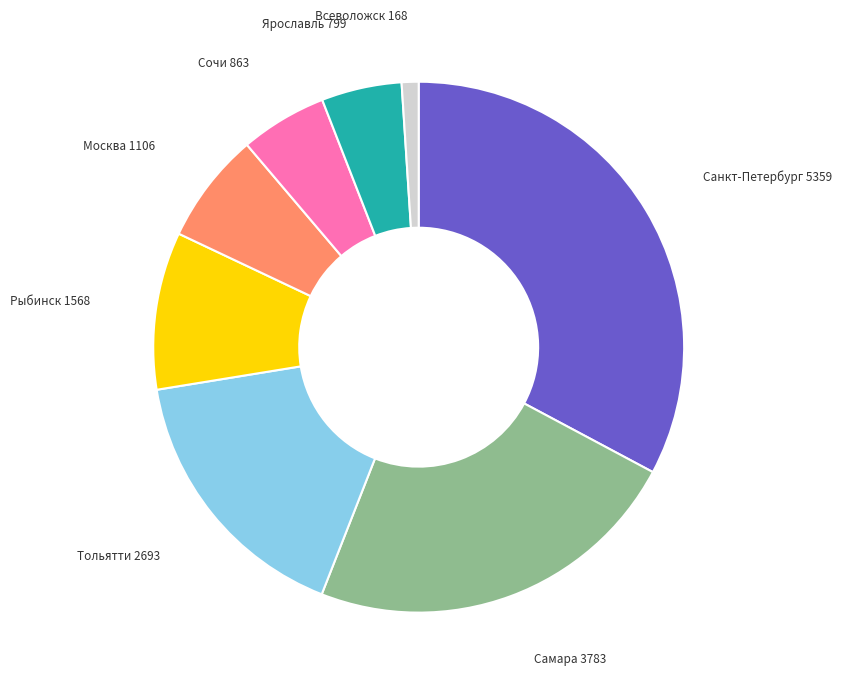

Is the sum of Всеволожск 168 and Санкт-Петербург 5359 greater than half?

No